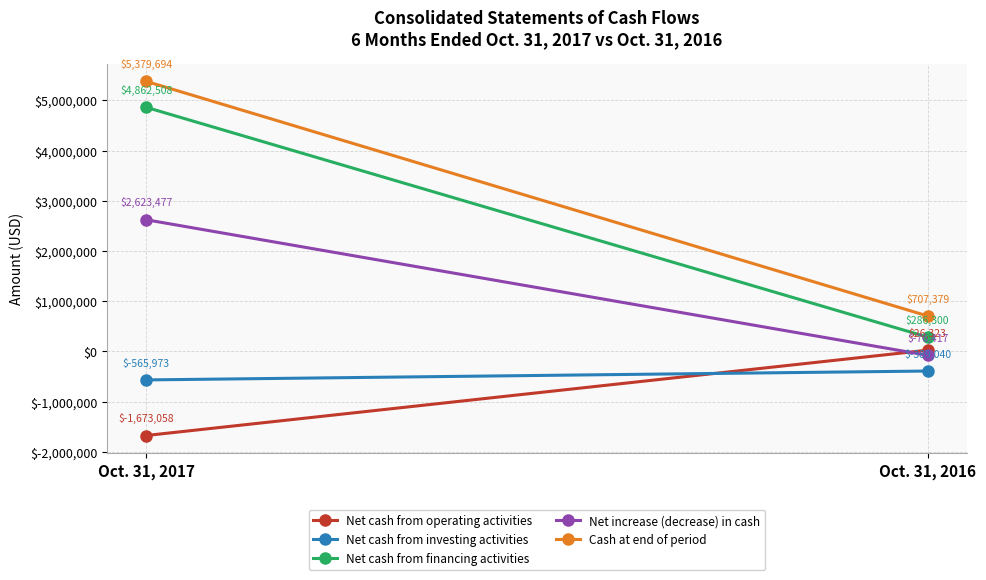

At Oct. 31, 2017, list the series in order from largest to smallest.

Cash at end of period, Net cash from financing activities, Net increase (decrease) in cash, Net cash from investing activities, Net cash from operating activities